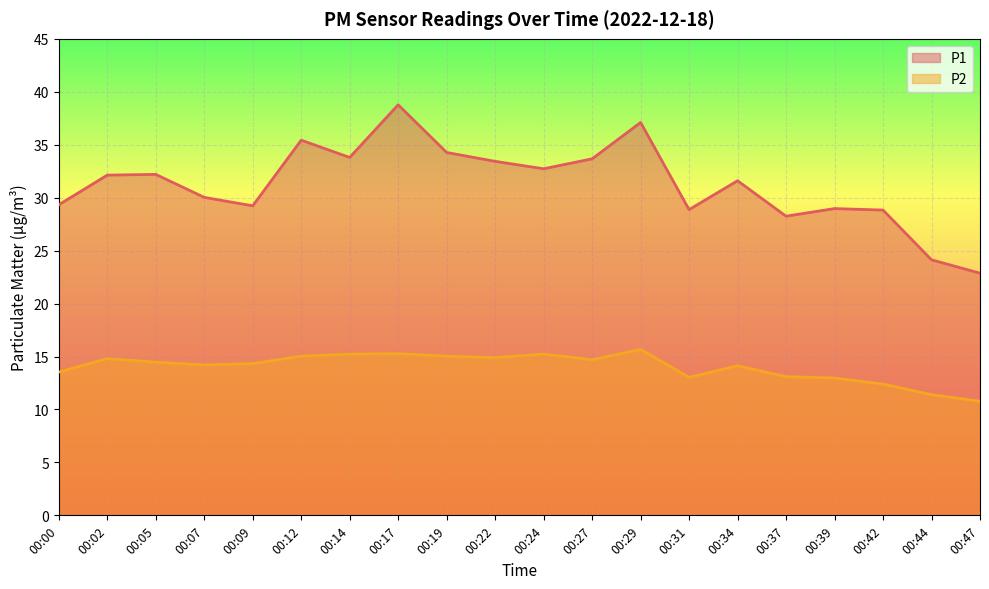

At which label does P1 reach its peak?

00:17